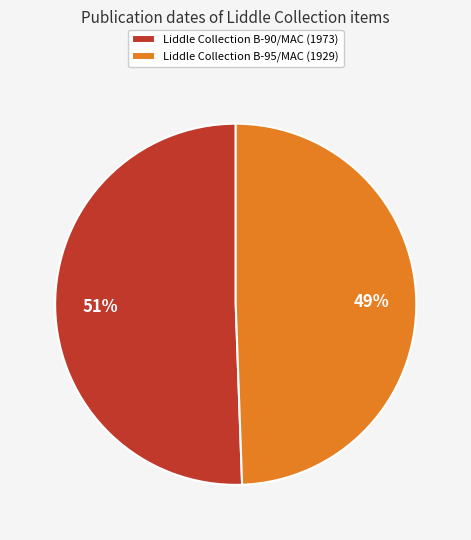

Which has a higher value, Liddle Collection B-90/MAC or Liddle Collection B-95/MAC?

Liddle Collection B-90/MAC